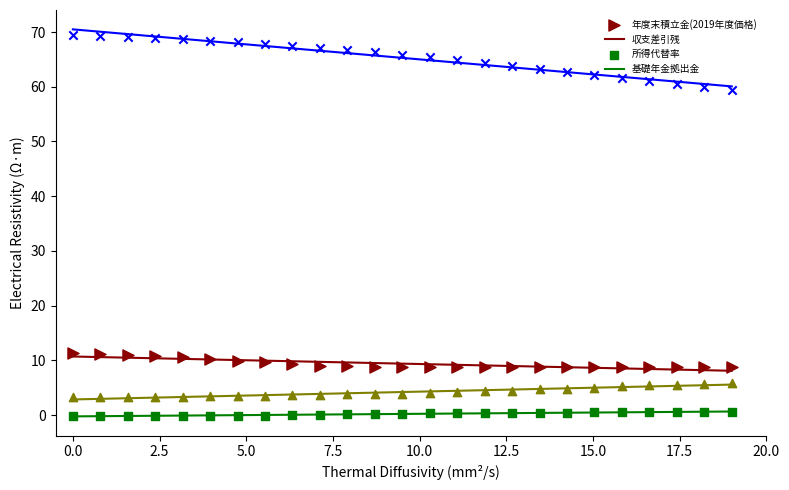

Which series has the widest spread of Y values?

所得代替率